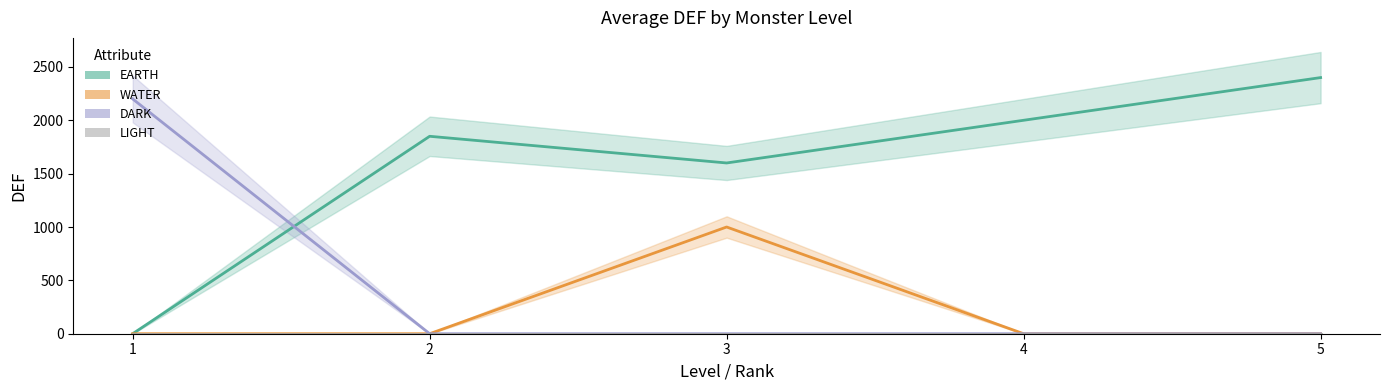

Rank the categories by DARK value from lowest to highest.

2, 3, 4, 5, 1